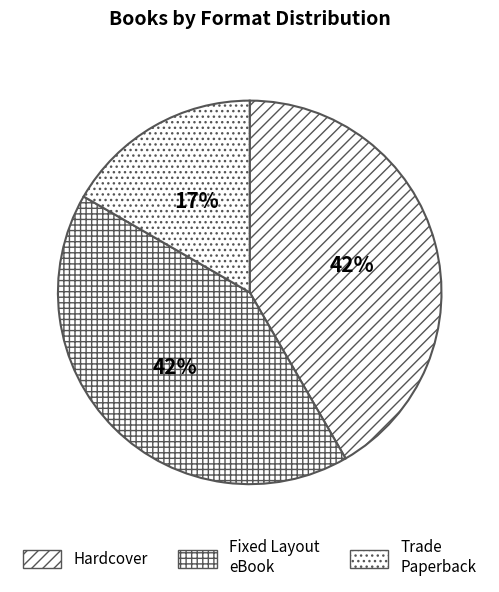

Count the number of slices in the pie.

3